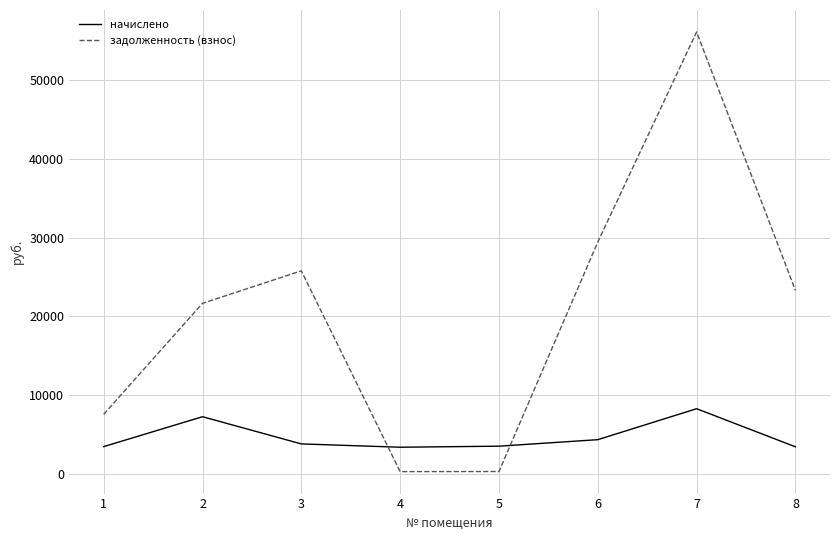

What value does the начислено series have at 2?

7252.0